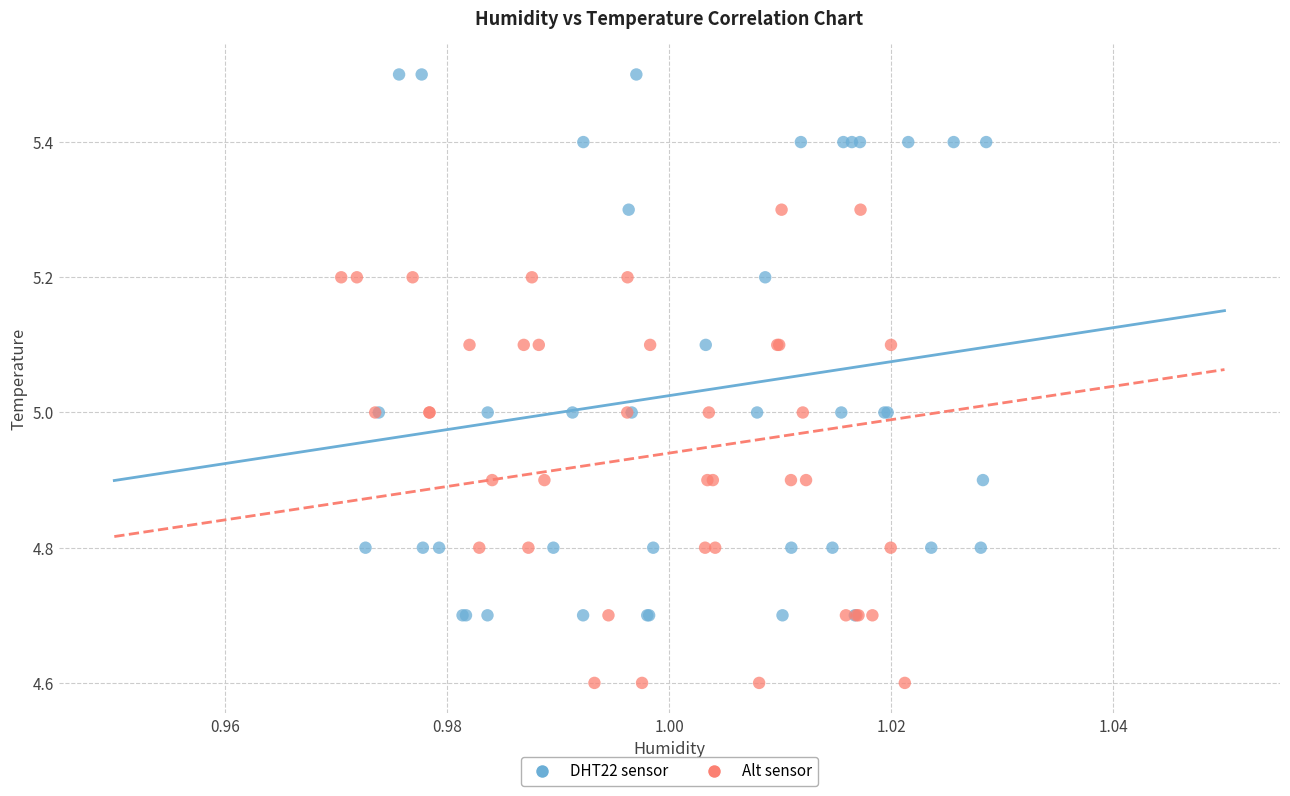

Which series reaches the maximum Y coordinate?

DHT22 sensor